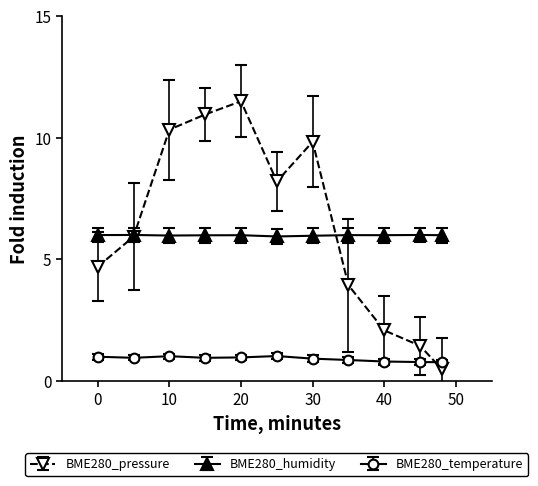

In BME280_humidity, how many points are higher than both neighbors (excluding endpoints)?

4